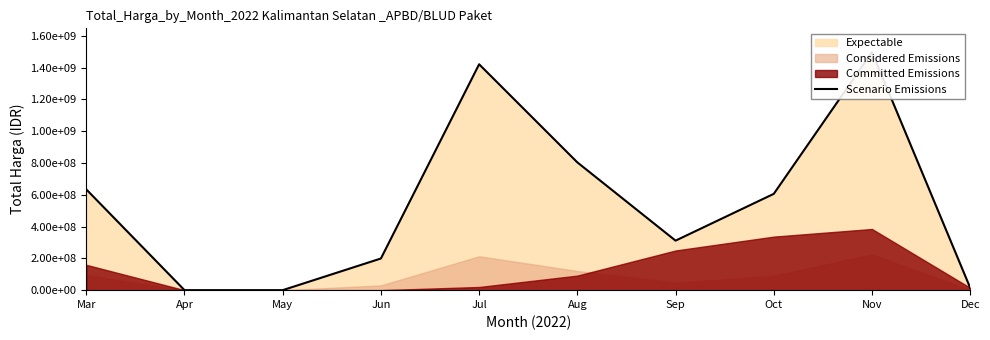

What is the change in value from Mar to Jul?

+786847255